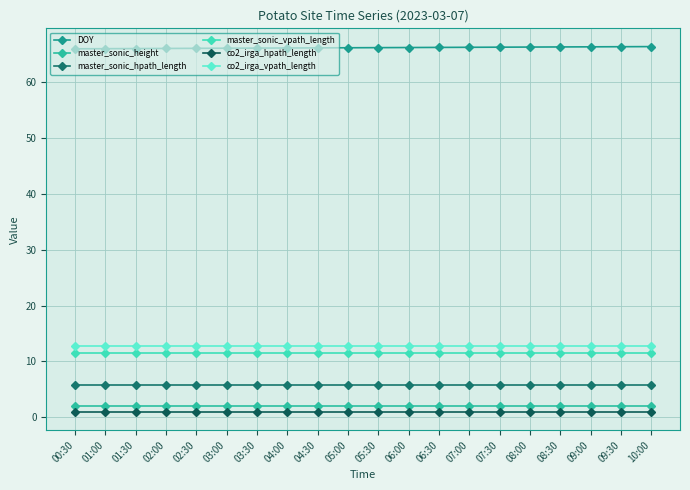

Between 05:00 and 06:30, which series saw the biggest shift?

DOY